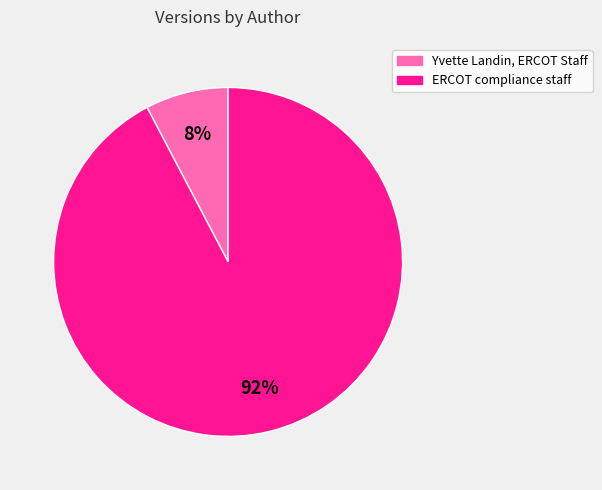

To the nearest percent, what percentage of the pie is ERCOT compliance staff?

92%